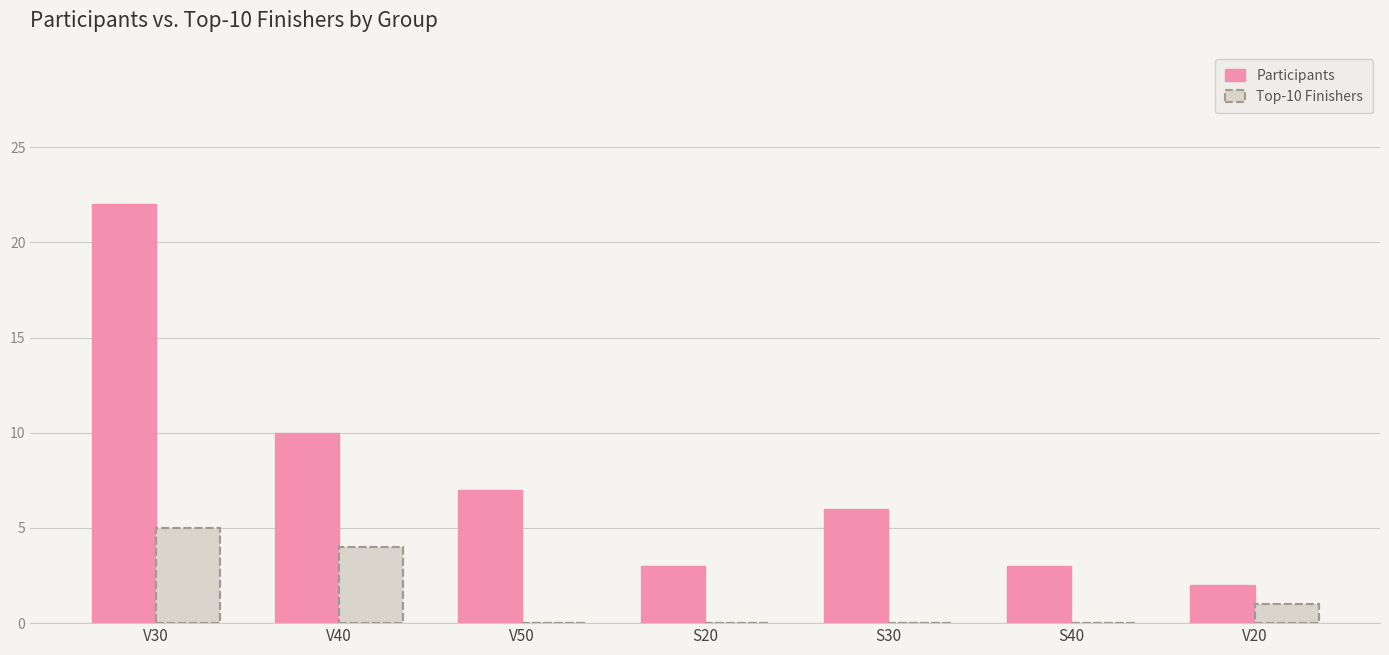

What is the maximum value for Top-10 Finishers?

5